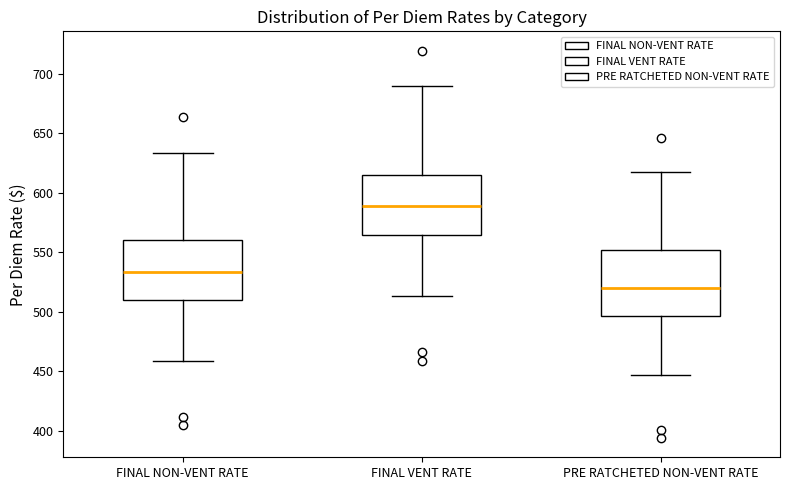

Reading left to right, read every box against the y-axis: the position of its median line, the range the box covers, and the ends of its whiskers. The values are not printed on the chart, so give them approximately, as read against the axis.

FINAL NON-VENT RATE: median 535, box 510 to 560, whiskers 460 to 635
FINAL VENT RATE: median 590, box 565 to 615, whiskers 515 to 690
PRE RATCHETED NON-VENT RATE: median 520, box 495 to 550, whiskers 445 to 615